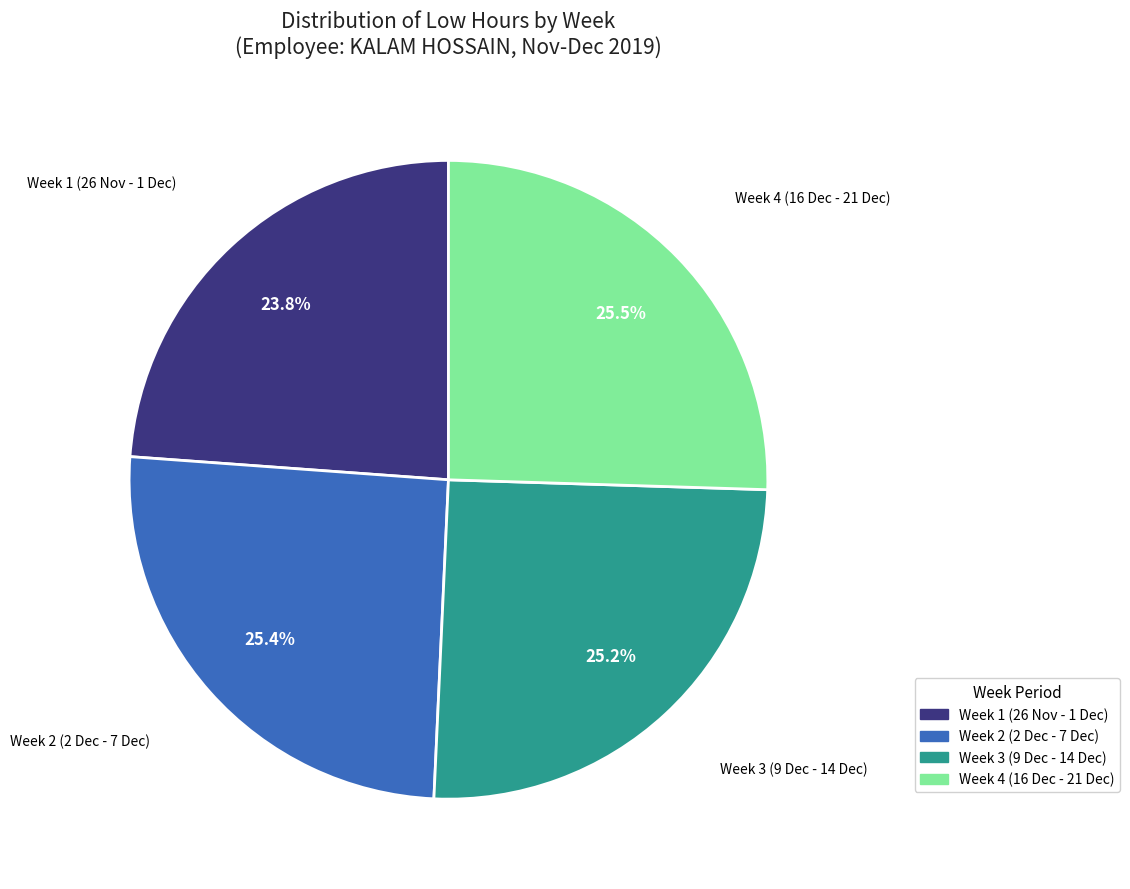

Does any single category account for the majority?

No